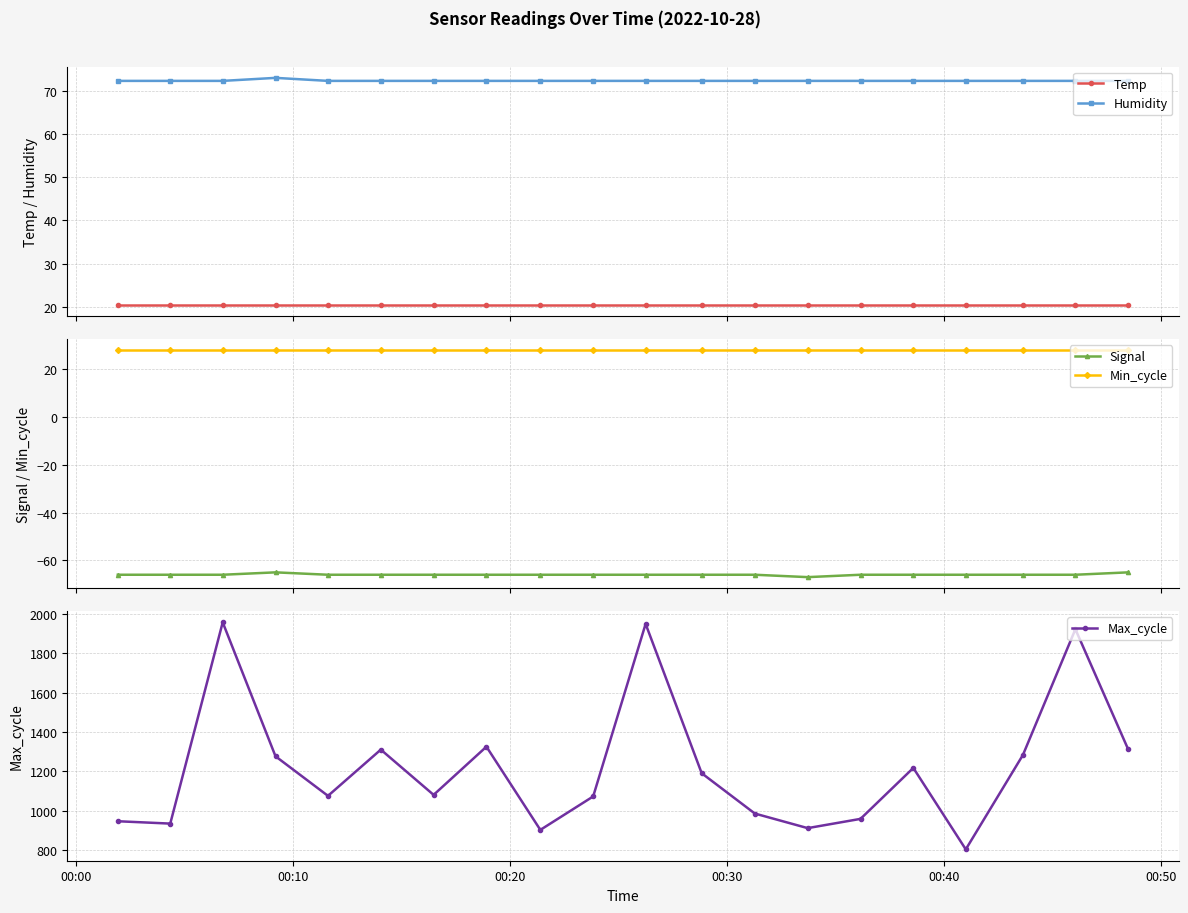

Rank the series by their maximum value, from highest to lowest.

Max_cycle, Humidity, Min_cycle, Temp, Signal